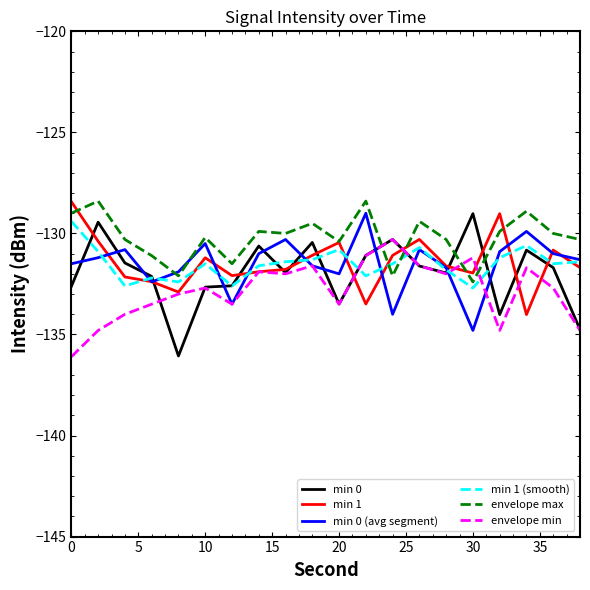

True or false: min 1 (smooth) has more than 1 interior local peaks.

True